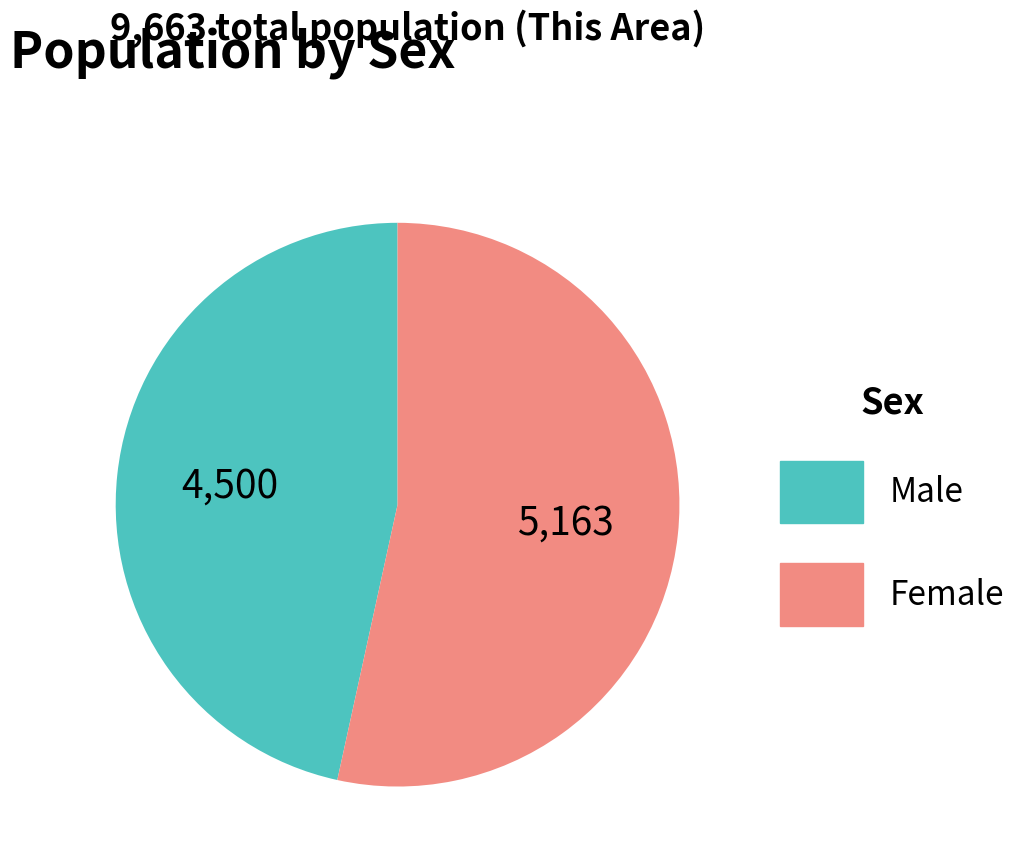

Is it true that Male is 47% of the pie?

True